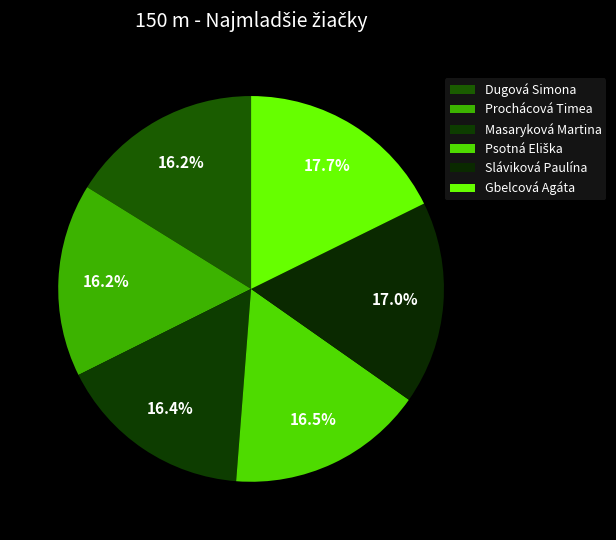

How many segments does this pie chart have?

6